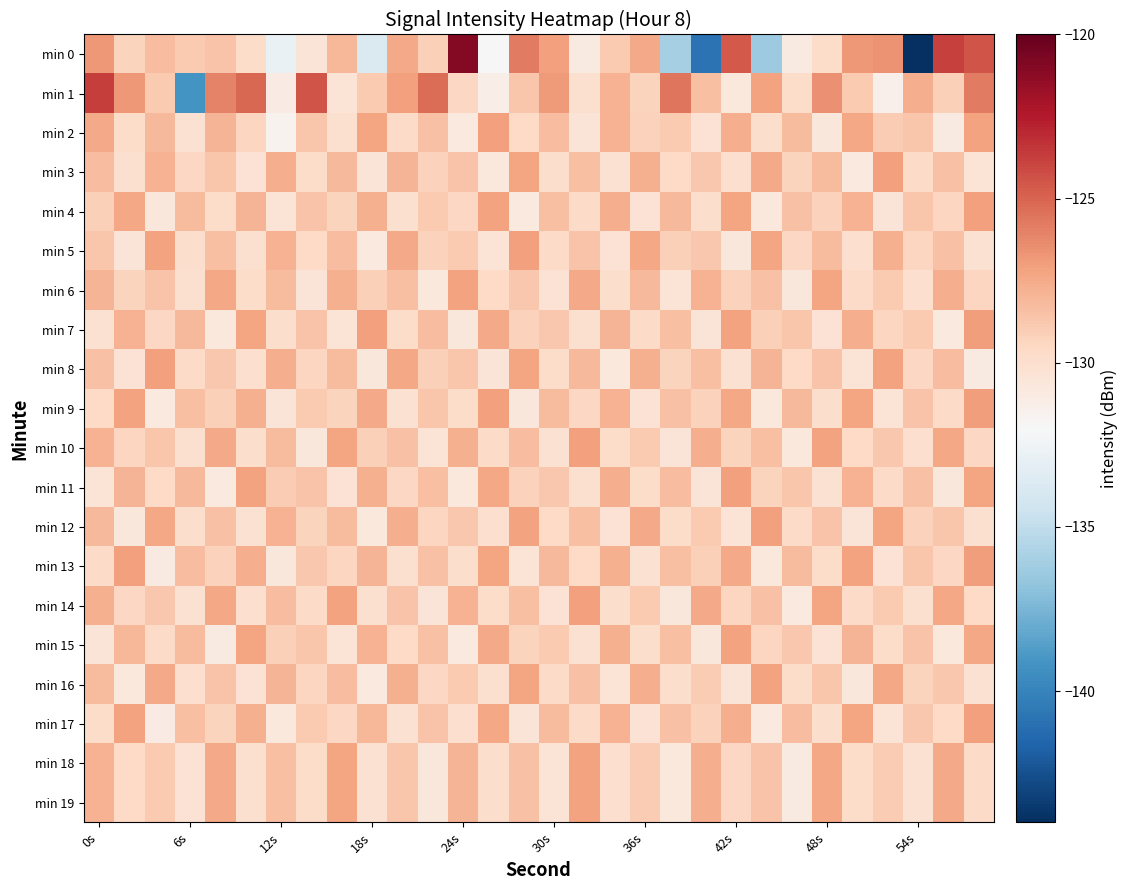

Which label corresponds to the smallest value in the chart?

54s